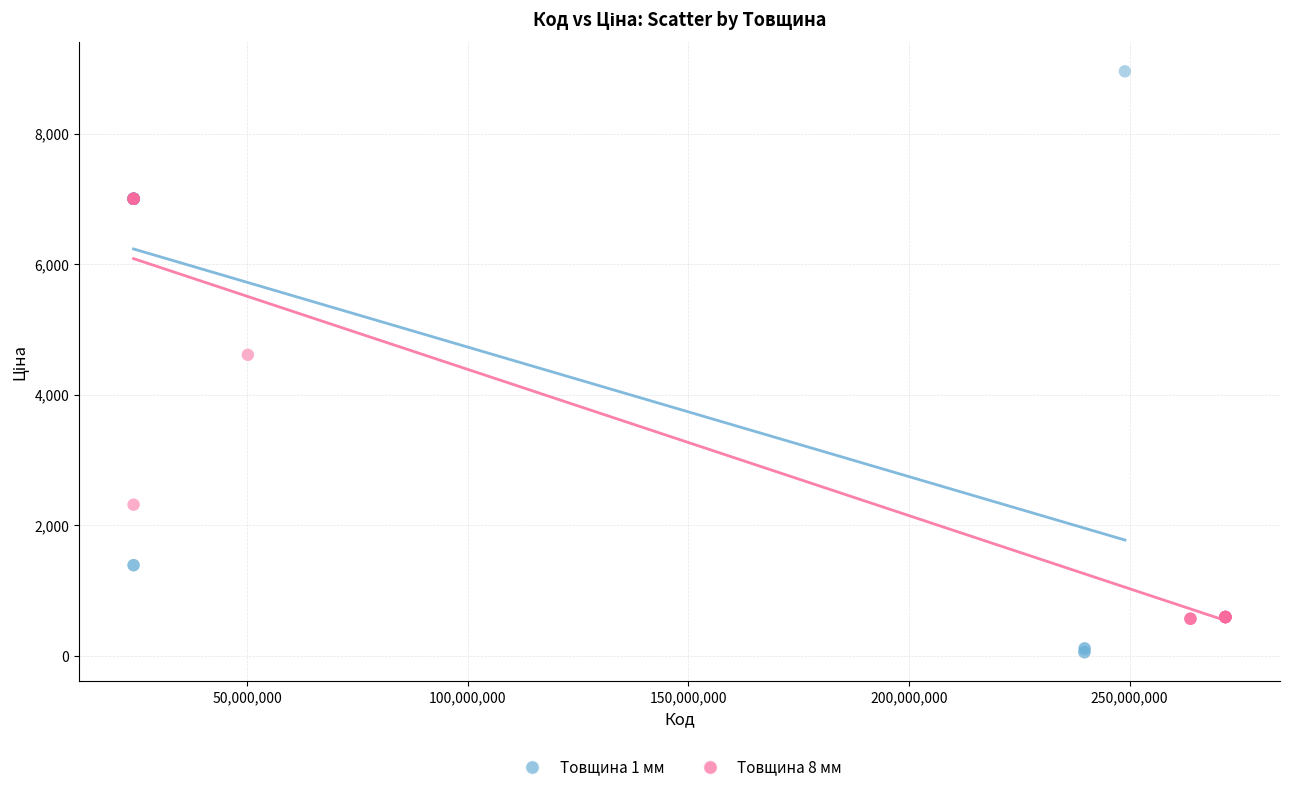

Which series reaches the minimum Y coordinate?

Товщина 1 мм